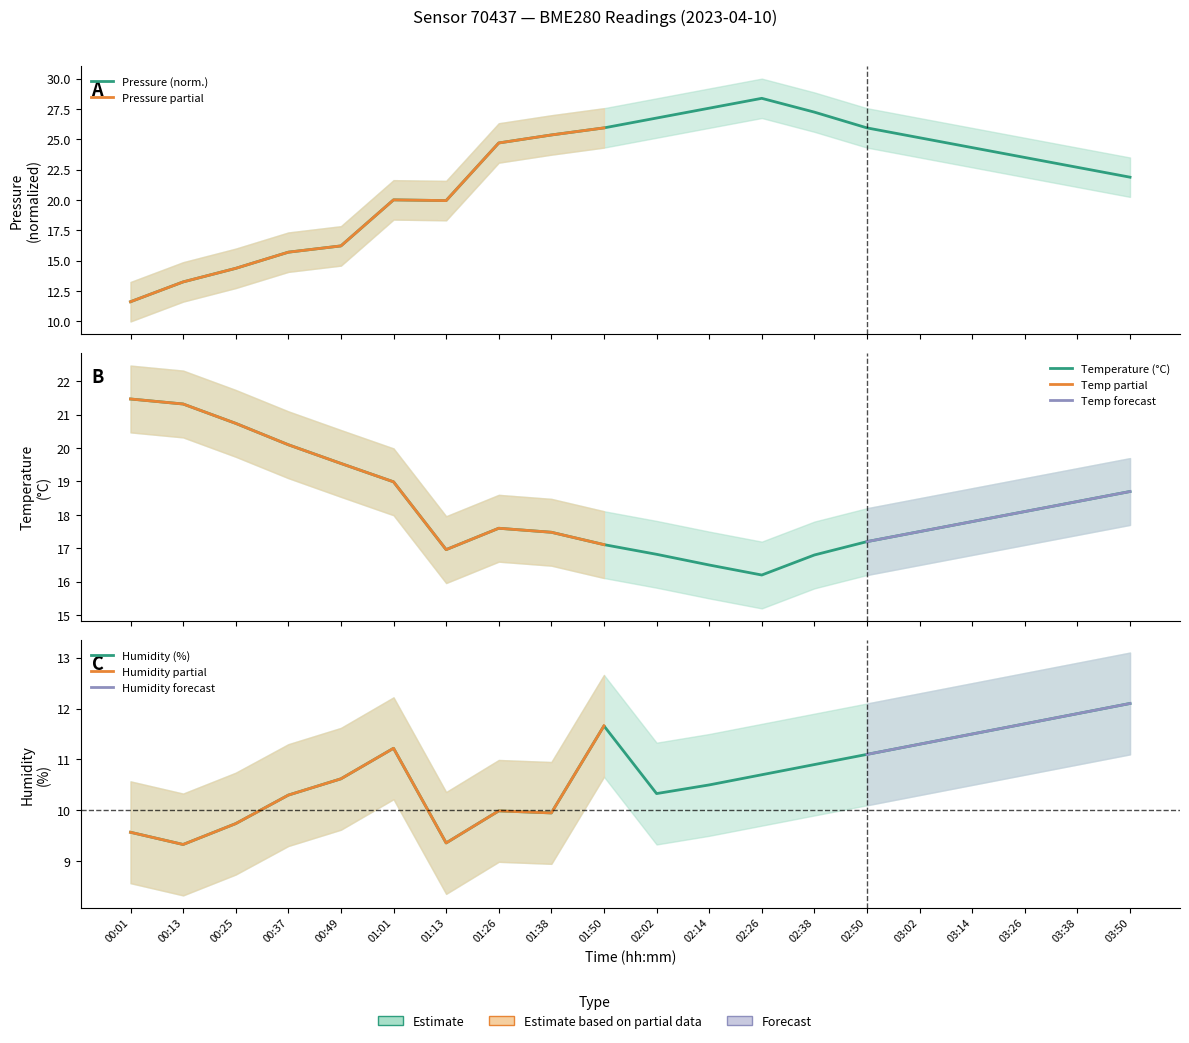

What is the value of the humidity point at the 1st from the left?

9.6